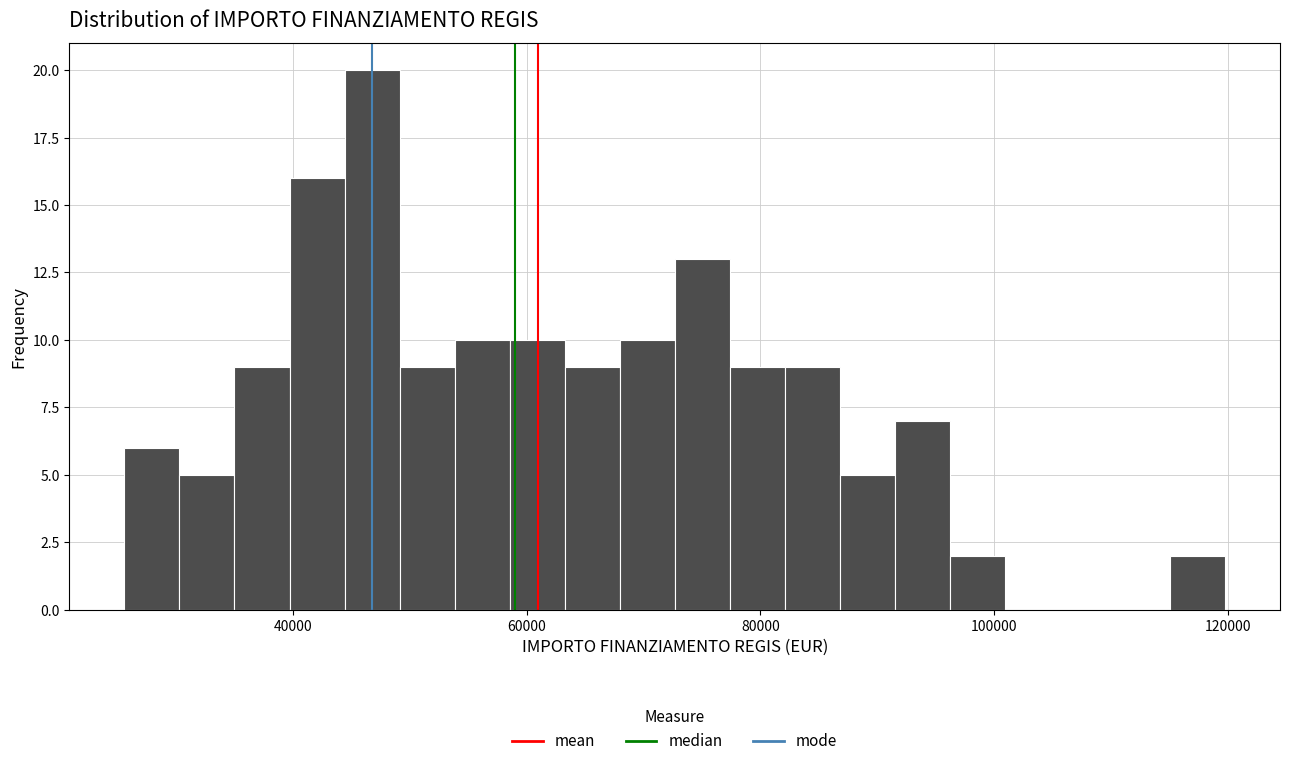

Around what value on the x-axis is the tallest bar? Give the approximate position of its centre, as read against the axis.

46000